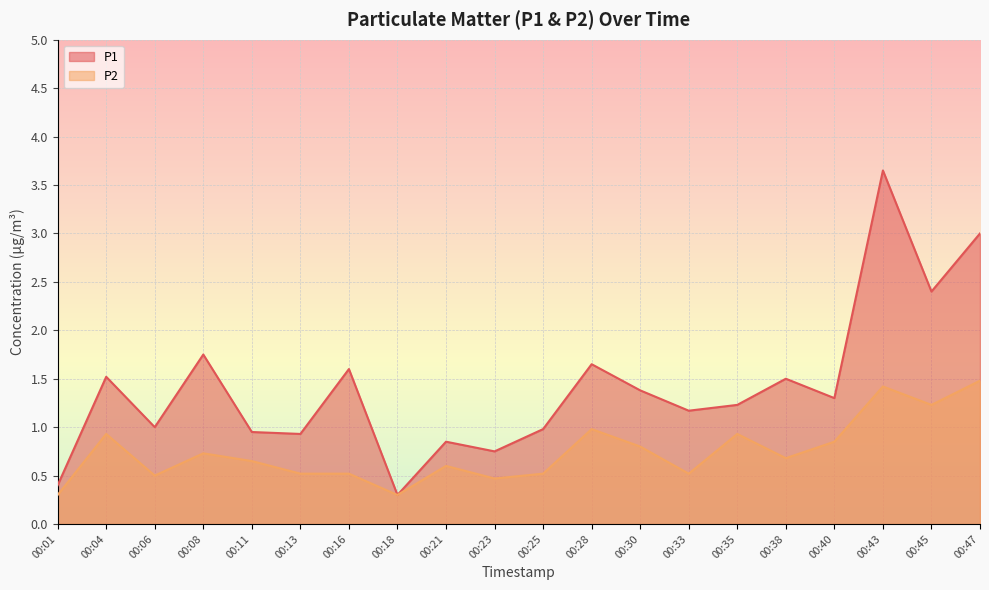

Count the number of data series in this chart.

2